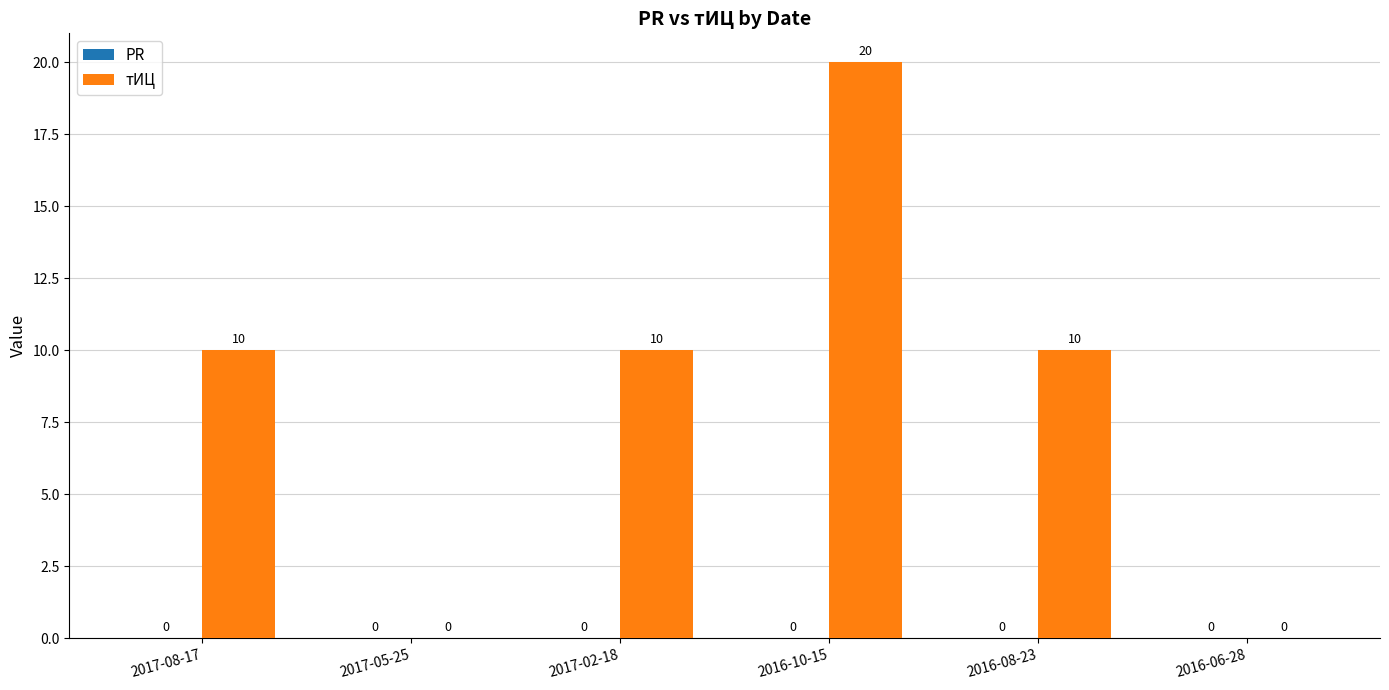

Reading right to left, what are all the values shown in this chart?

2016-06-28=0	2016-08-23=10	2016-10-15=20	2017-02-18=10	2017-05-25=0	2017-08-17=10